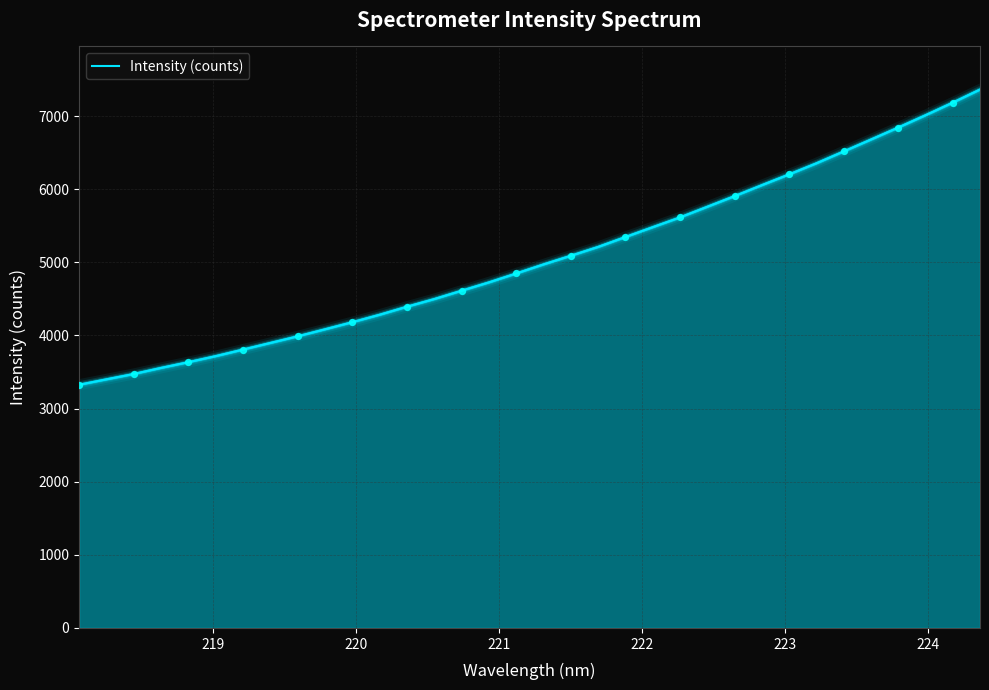

What is the difference between the maximum and minimum values?

4037.9